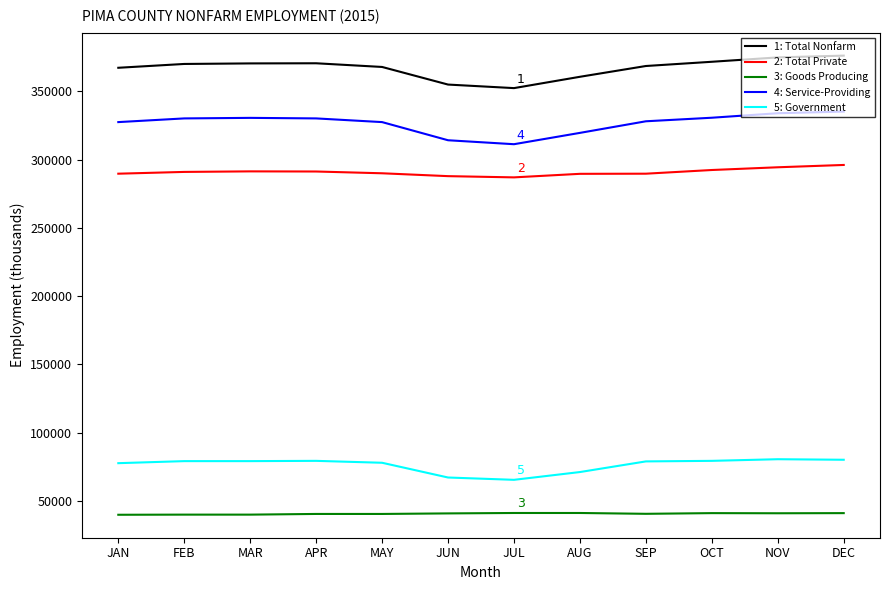

What is the sum of the 4: Service-Providing values at DEC and APR?

665400